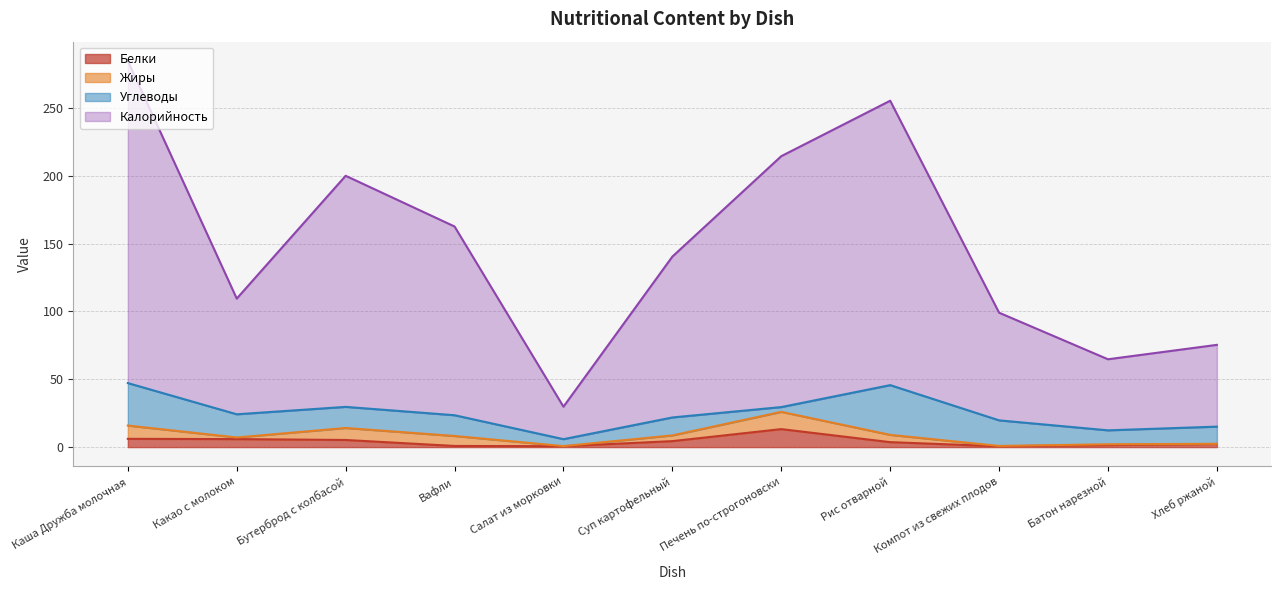

What is the minimum value for Калорийность?

29.8